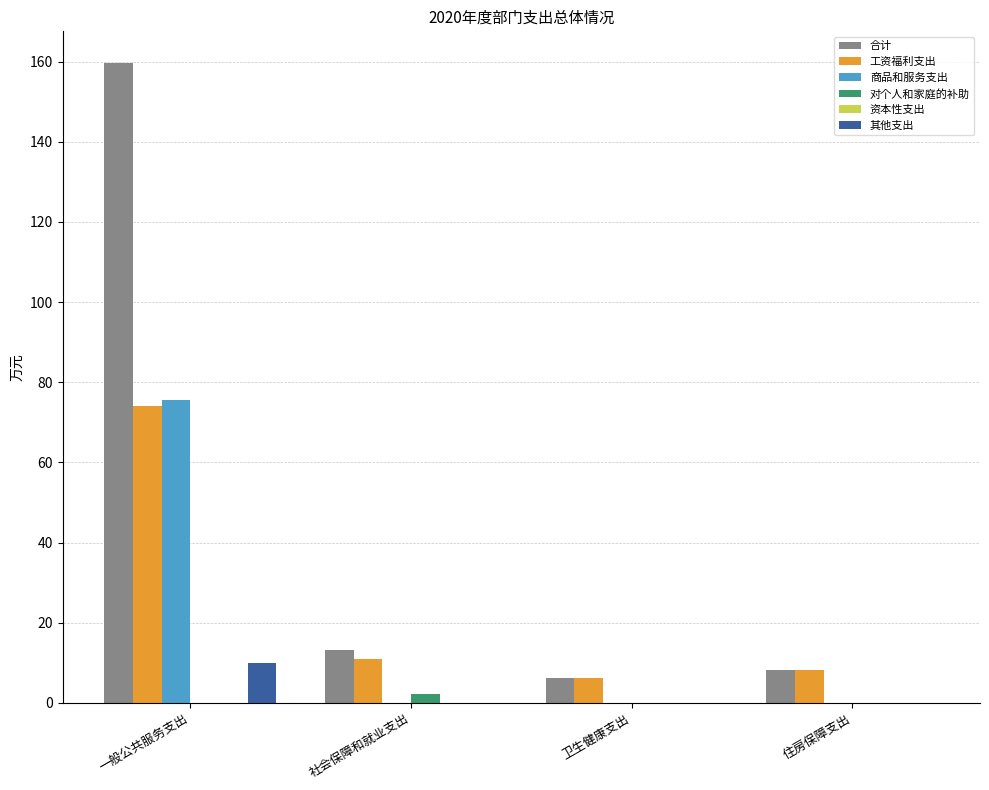

True or false: 其他支出 has a value of 6.7 at 卫生健康支出.

False